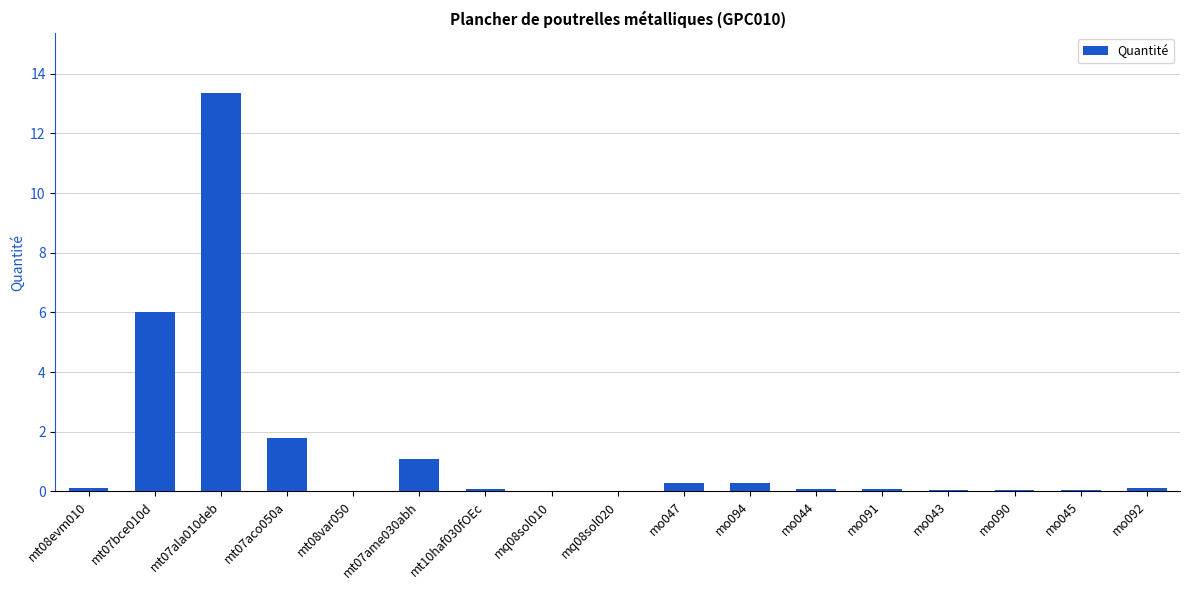

At which label is the value closest to 6?

mt07bce010d